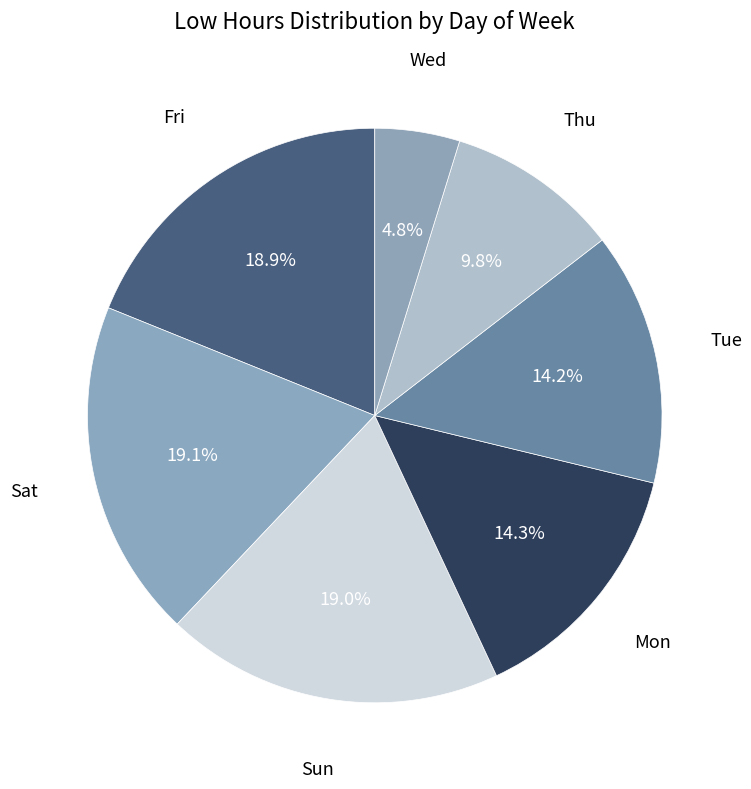

Does Sat account for over 50% of the chart?

No